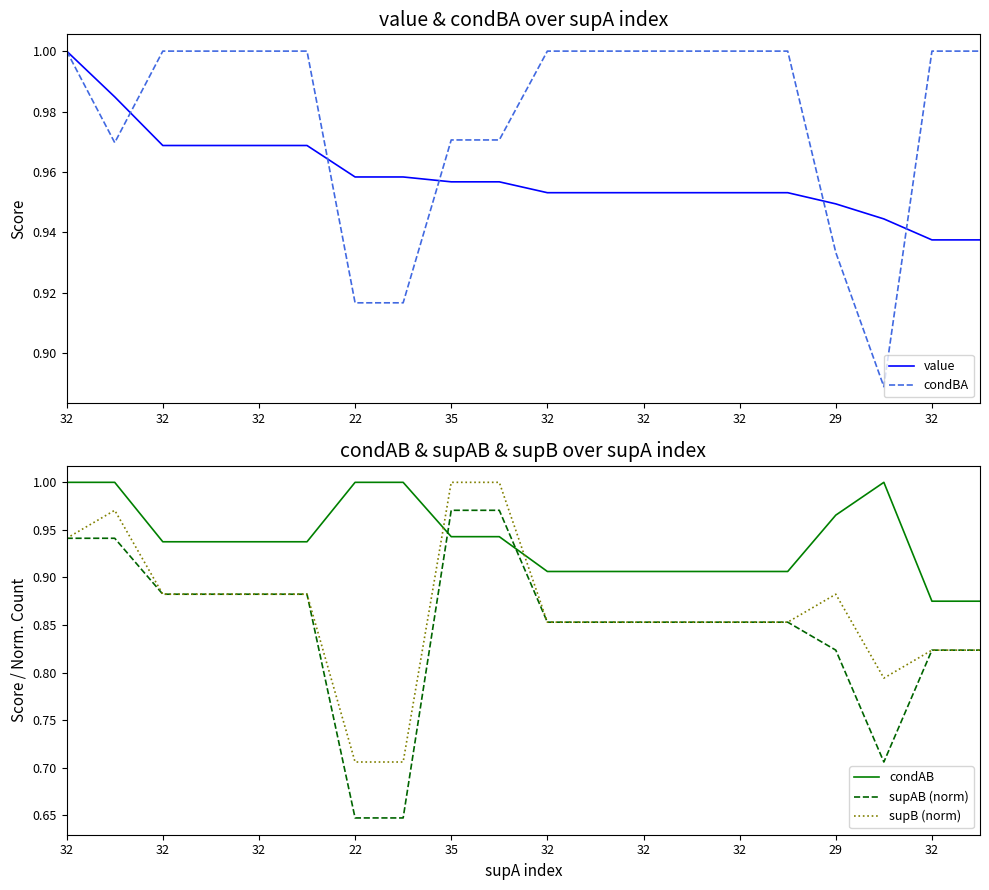

Which series has the widest spread of values?

supAB (norm)